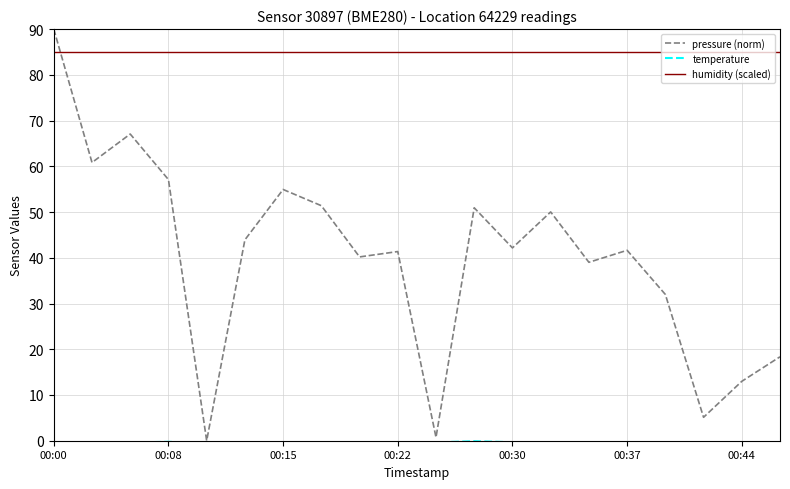

Which series has the widest spread of values?

pressure (norm)